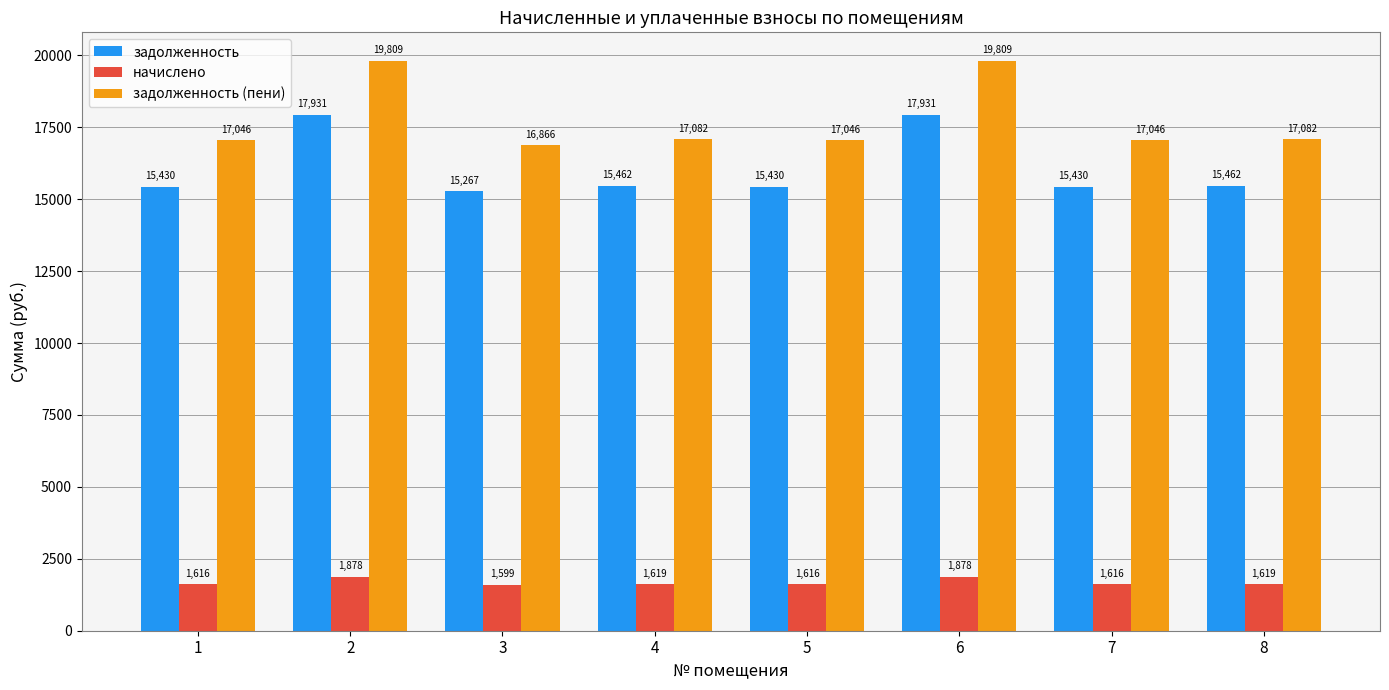

What is the average value of the задолженность (пени) series?

17723.2